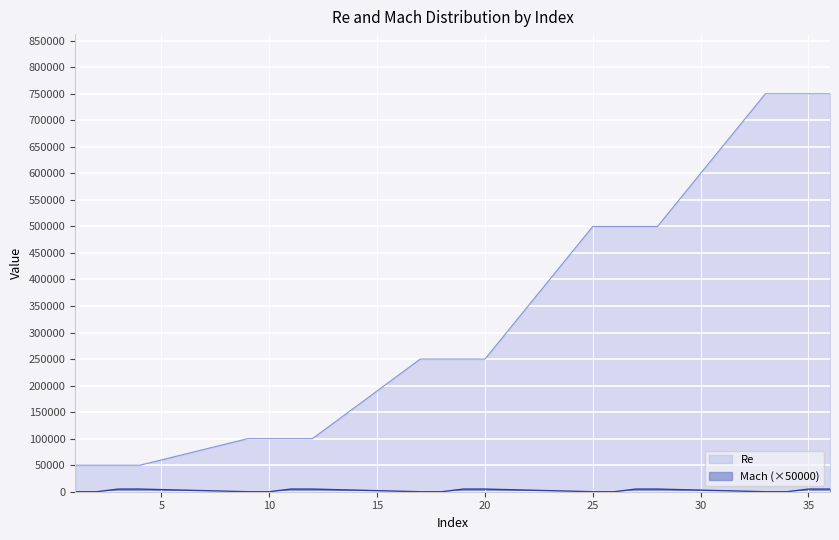

How many data points in Mach are less than 5000?

10